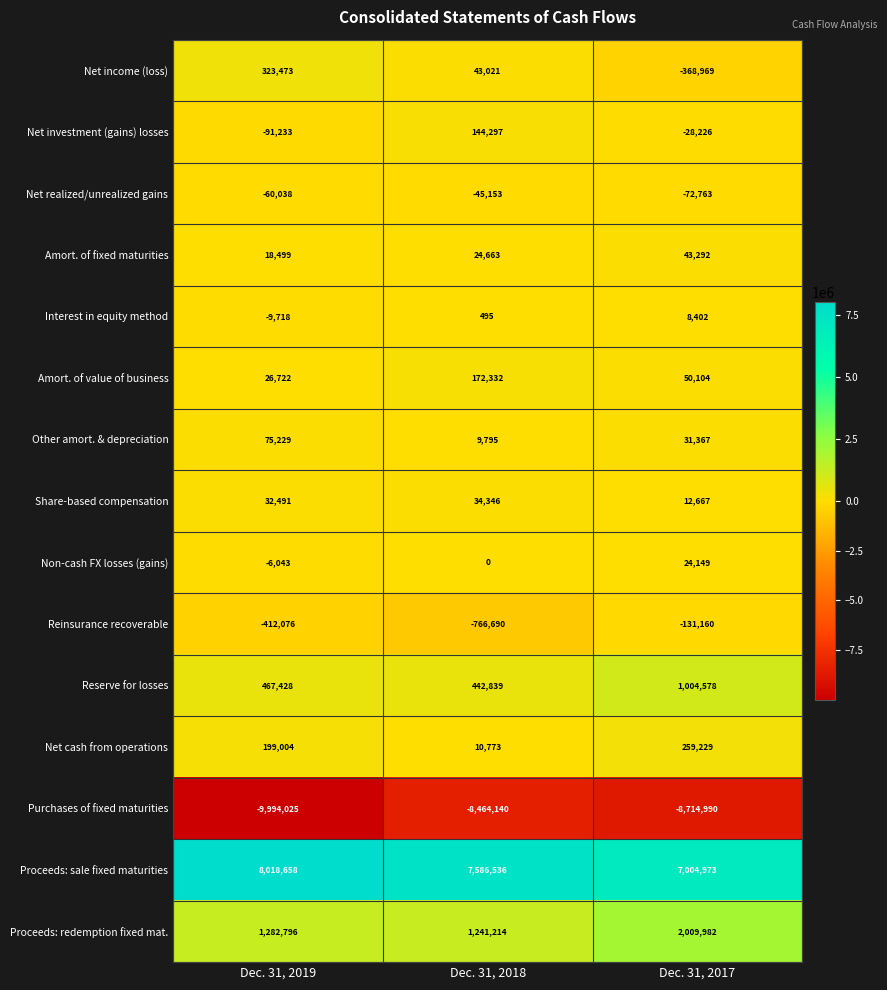

What is the sum of the Share-based compensation values at Dec. 31, 2017 and Dec. 31, 2018?

47013